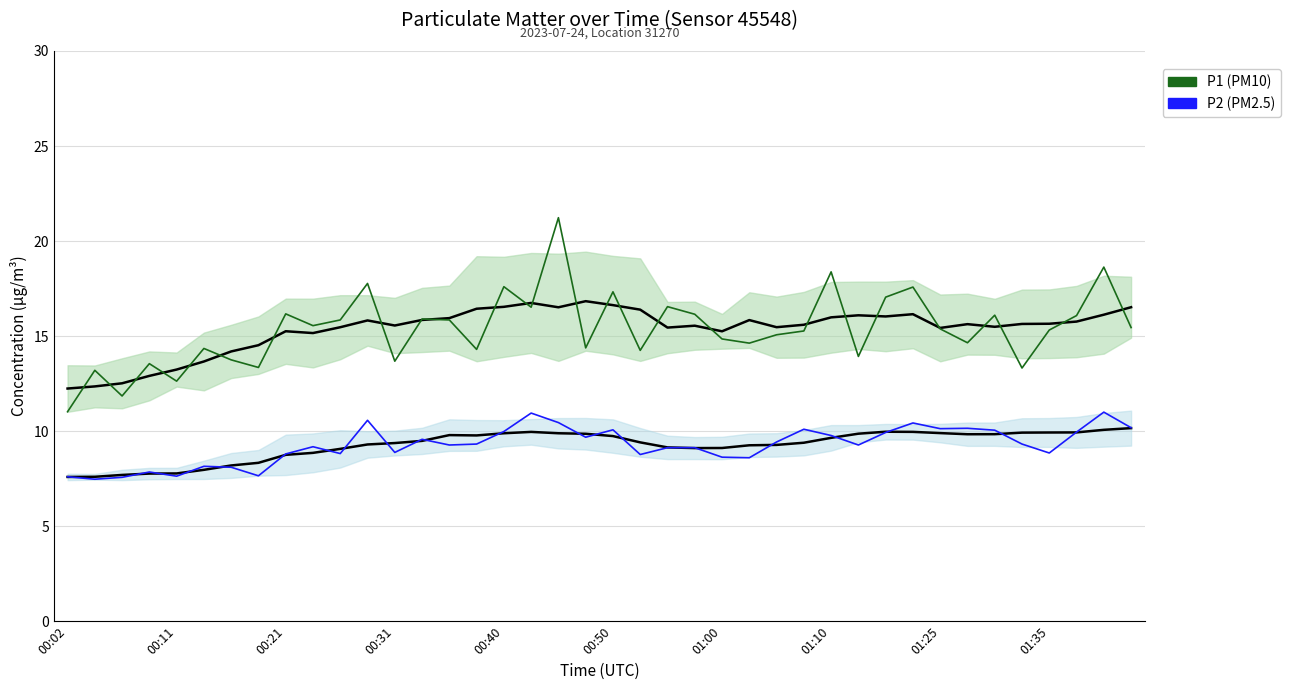

How many categories are shown in the chart?

40